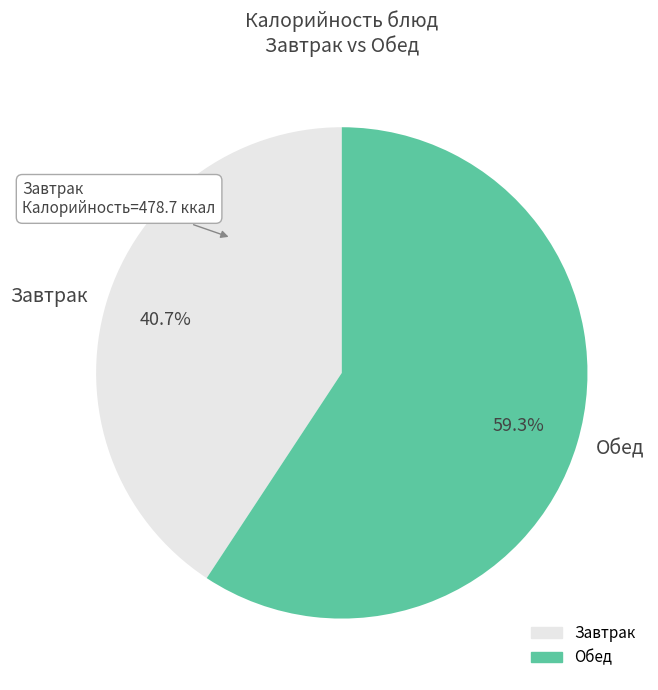

Rank the categories by value from lowest to highest.

Завтрак, Обед